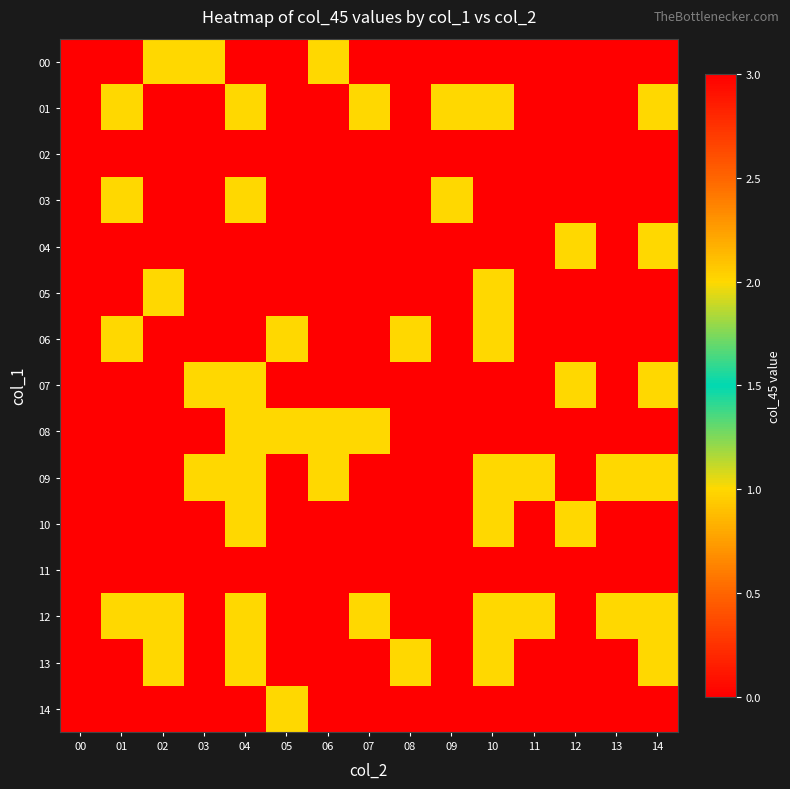

Reading left to right, extract all data points from this chart.

00: 00=0	01=0	02=1	03=1	04=0	05=0	06=2	07=0	08=0	09=0	10=0	11=0	12=0	13=0	14=0
01: 00=0	01=1	02=0	03=3	04=1	05=0	06=0	07=1	08=0	09=1	10=1	11=0	12=0	13=0	14=2
02: 00=0	01=0	02=0	03=0	04=0	05=0	06=0	07=0	08=0	09=0	10=0	11=0	12=0	13=0	14=0
03: 00=0	01=1	02=0	03=0	04=1	05=0	06=0	07=0	08=0	09=1	10=0	11=0	12=0	13=0	14=0
04: 00=0	01=0	02=0	03=0	04=0	05=0	06=0	07=0	08=0	09=0	10=0	11=0	12=1	13=0	14=1
05: 00=0	01=0	02=1	03=0	04=0	05=0	06=0	07=0	08=0	09=0	10=1	11=0	12=0	13=0	14=0
06: 00=0	01=1	02=0	03=0	04=0	05=1	06=0	07=0	08=1	09=0	10=1	11=0	12=0	13=0	14=0
07: 00=0	01=0	02=0	03=1	04=1	05=0	06=0	07=0	08=0	09=0	10=0	11=0	12=1	13=0	14=1
08: 00=0	01=0	02=0	03=0	04=1	05=1	06=2	07=1	08=0	09=0	10=0	11=0	12=0	13=0	14=0
09: 00=0	01=0	02=0	03=2	04=2	05=0	06=1	07=0	08=0	09=0	10=1	11=2	12=0	13=1	14=1
10: 00=0	01=0	02=0	03=0	04=1	05=0	06=0	07=0	08=0	09=0	10=1	11=0	12=1	13=0	14=0
11: 00=0	01=0	02=0	03=0	04=0	05=0	06=0	07=0	08=0	09=0	10=0	11=0	12=0	13=0	14=0
12: 00=0	01=2	02=1	03=3	04=1	05=0	06=0	07=1	08=0	09=0	10=1	11=2	12=0	13=1	14=1
13: 00=0	01=0	02=1	03=0	04=1	05=0	06=0	07=0	08=1	09=0	10=1	11=0	12=0	13=0	14=1
14: 00=0	01=0	02=0	03=0	04=0	05=1	06=0	07=0	08=0	09=0	10=0	11=0	12=0	13=0	14=0